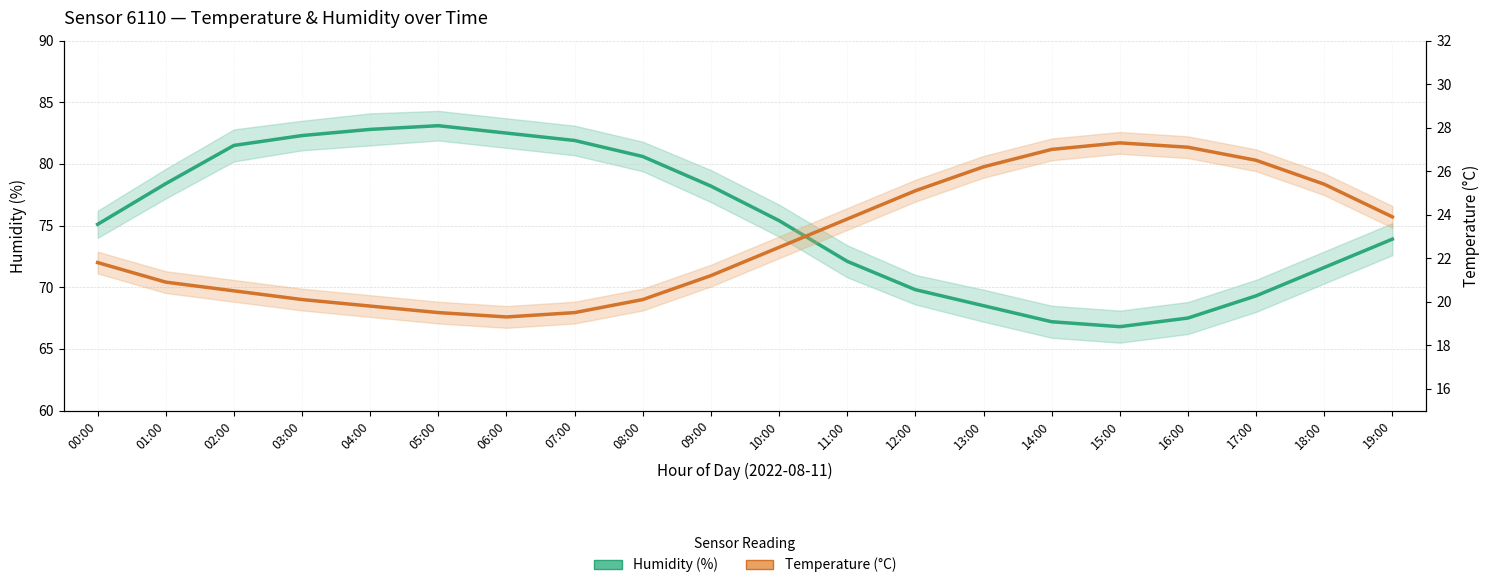

At 06:00, list the series in order from largest to smallest.

Humidity (%), Temperature (°C)